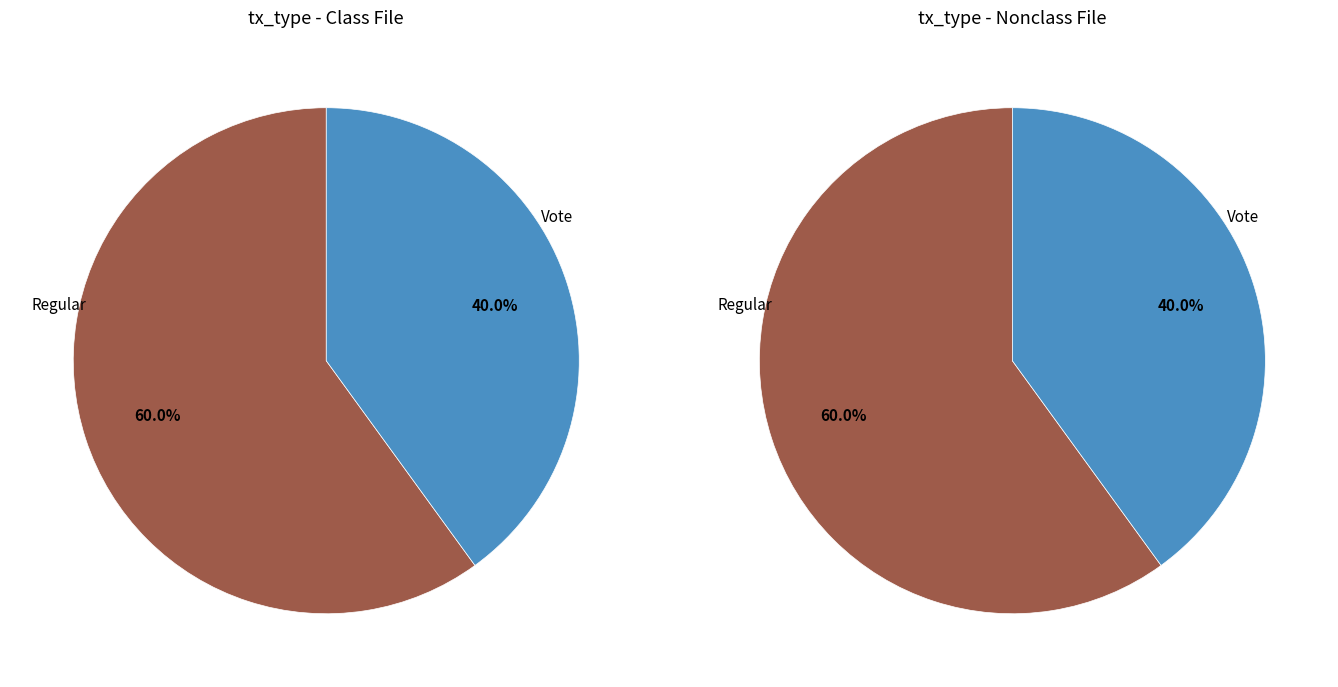

Count the number of slices in the pie.

2